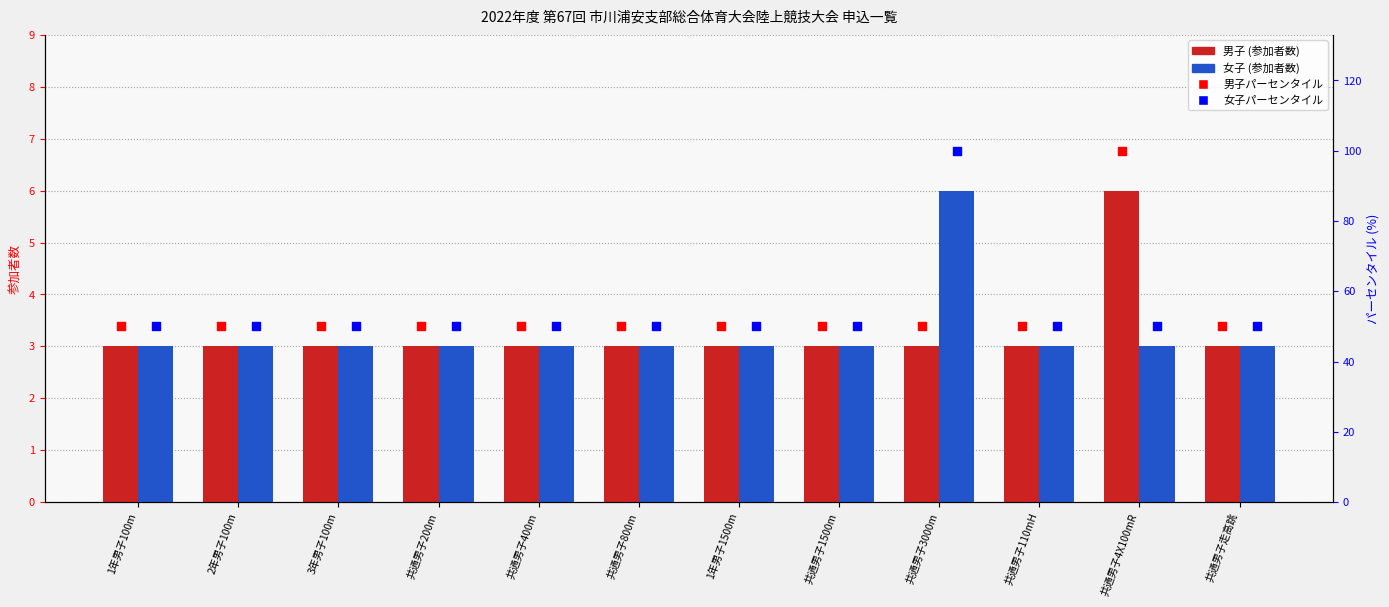

Which series reaches the minimum Y coordinate?

男子 (参加者数)